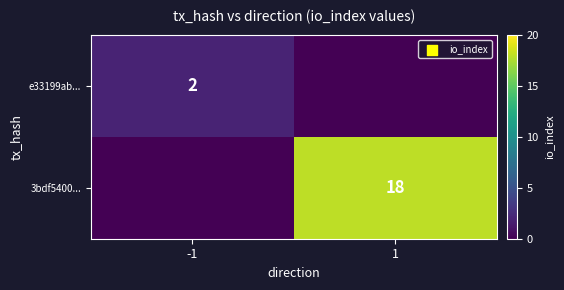

Is the value of 3bdf5400... at 1 greater than the value of e33199ab... at -1?

Yes